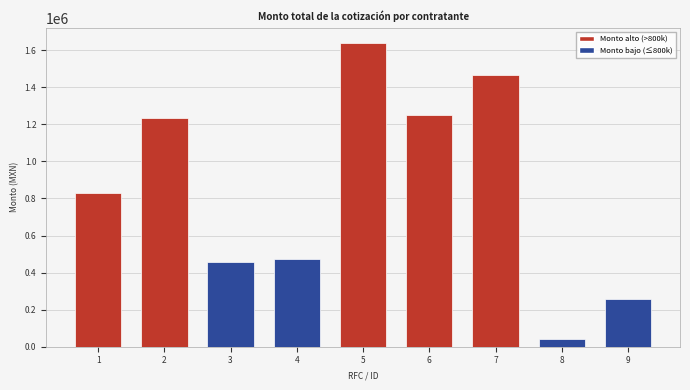

Which category has the lowest value across all series?

8